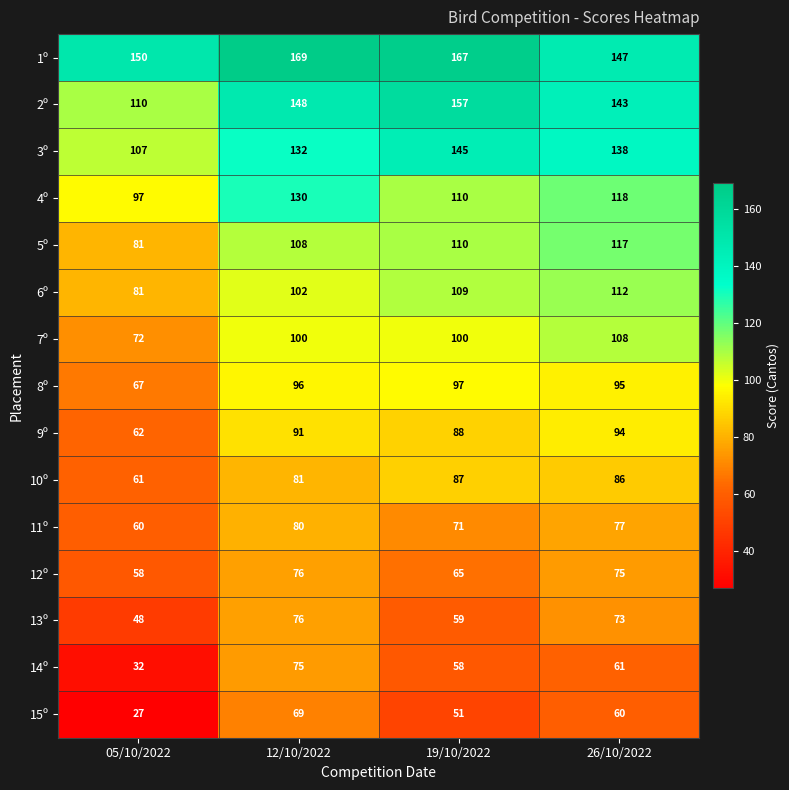

True or false: 3º has a value of 145 at 19/10/2022.

True